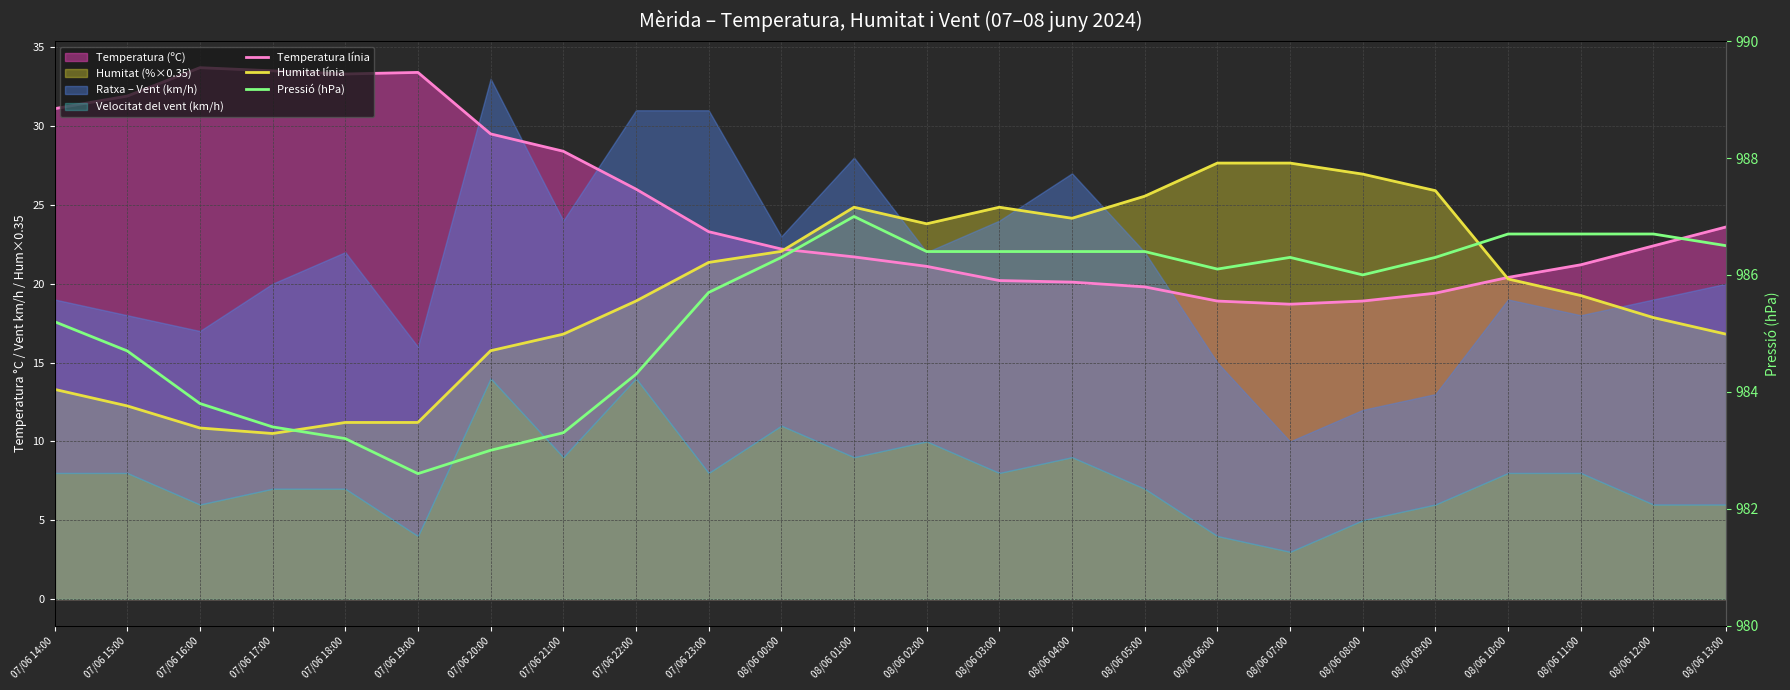

The Humitat línia series shows 16.8 at 08/06 13:00. True or false?

True